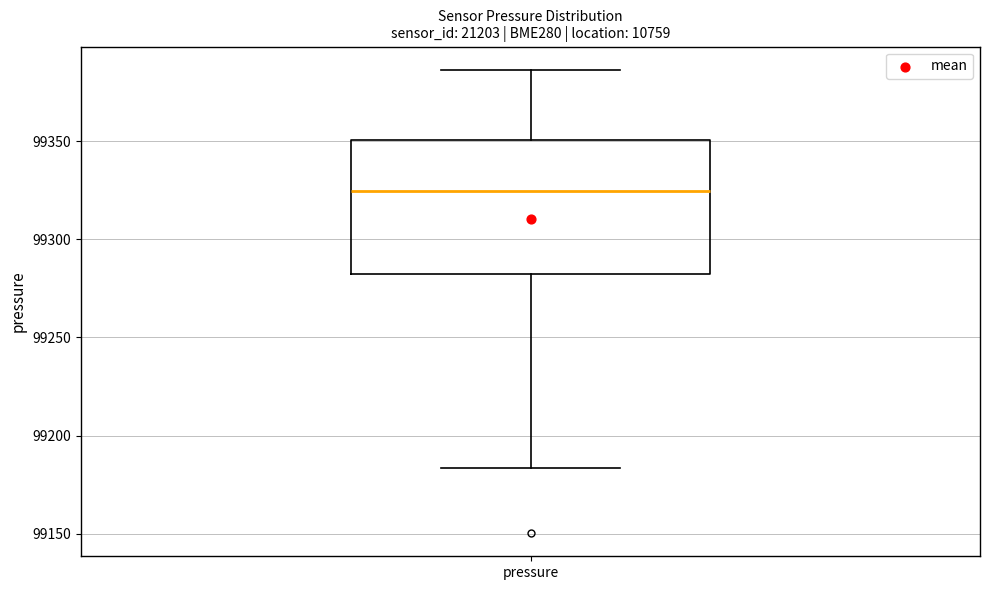

Transcribe this box plot: give where the median line is, the range the box spans, and where the two whiskers end, as read against the y-axis. The values are not printed on the chart, so give them approximately, as read against the axis.

median 99325, box 99280 to 99350, whiskers 99185 to 99385